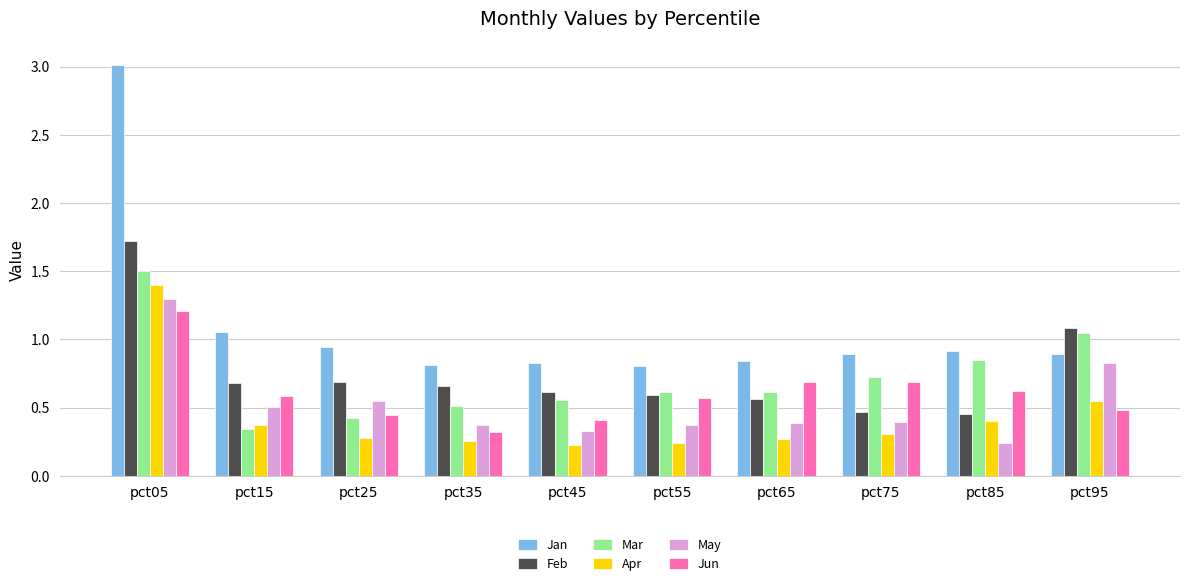

What is the highest value of the Jun series?

1.2